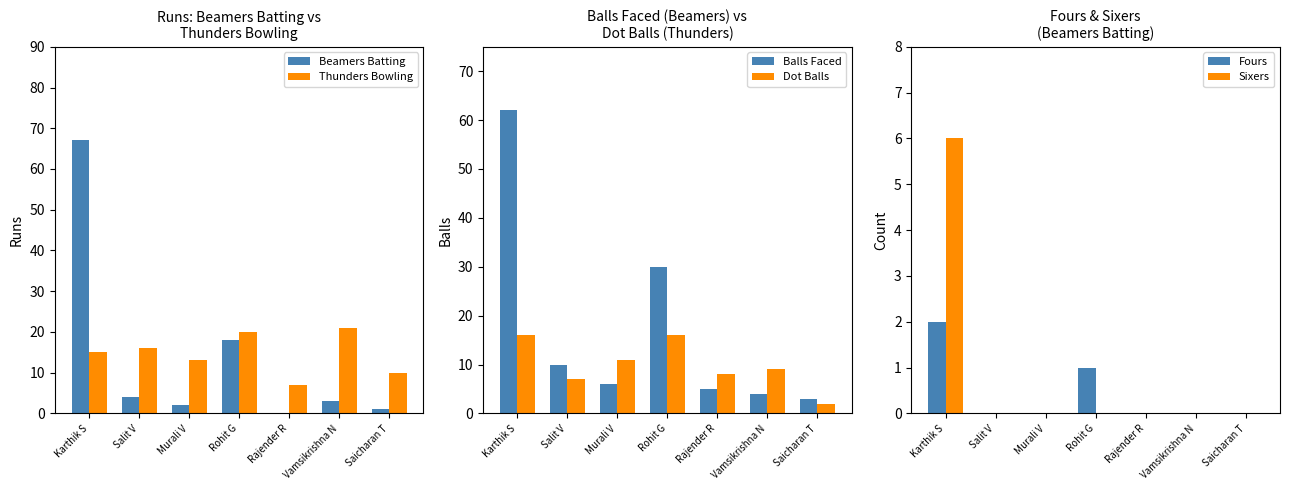

What is the value of the Balls Faced bar at the 7th from the left?

3